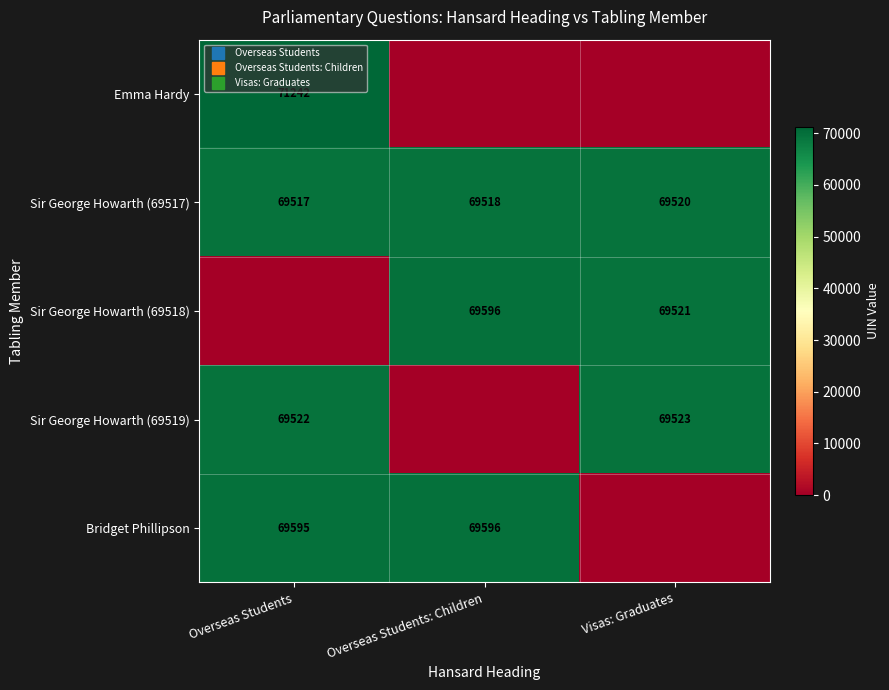

What is the sum of the Emma Hardy values at Overseas Students and Overseas Students: Children?

71242